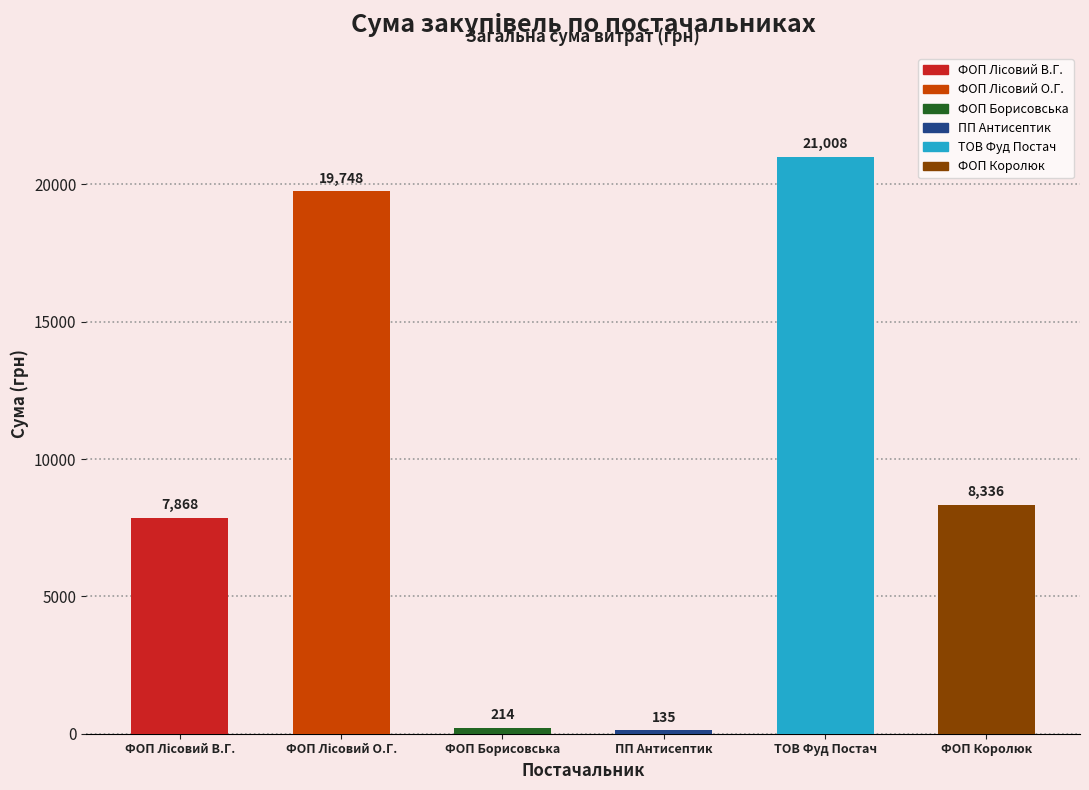

How many data points are less than 8335?

3